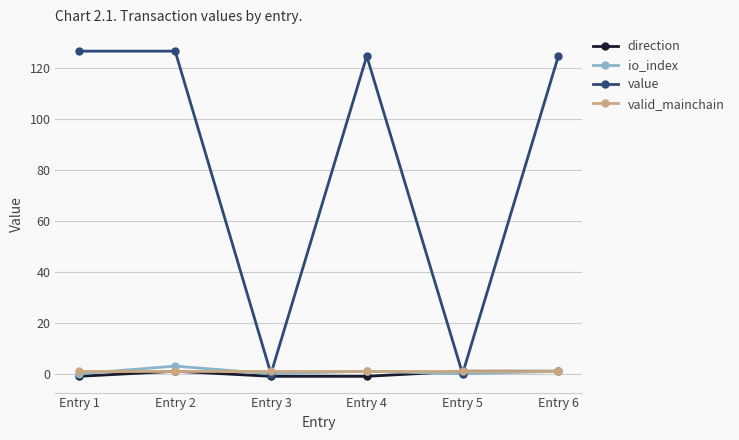

What is the difference between the maximum and minimum values in the value series?

126.5